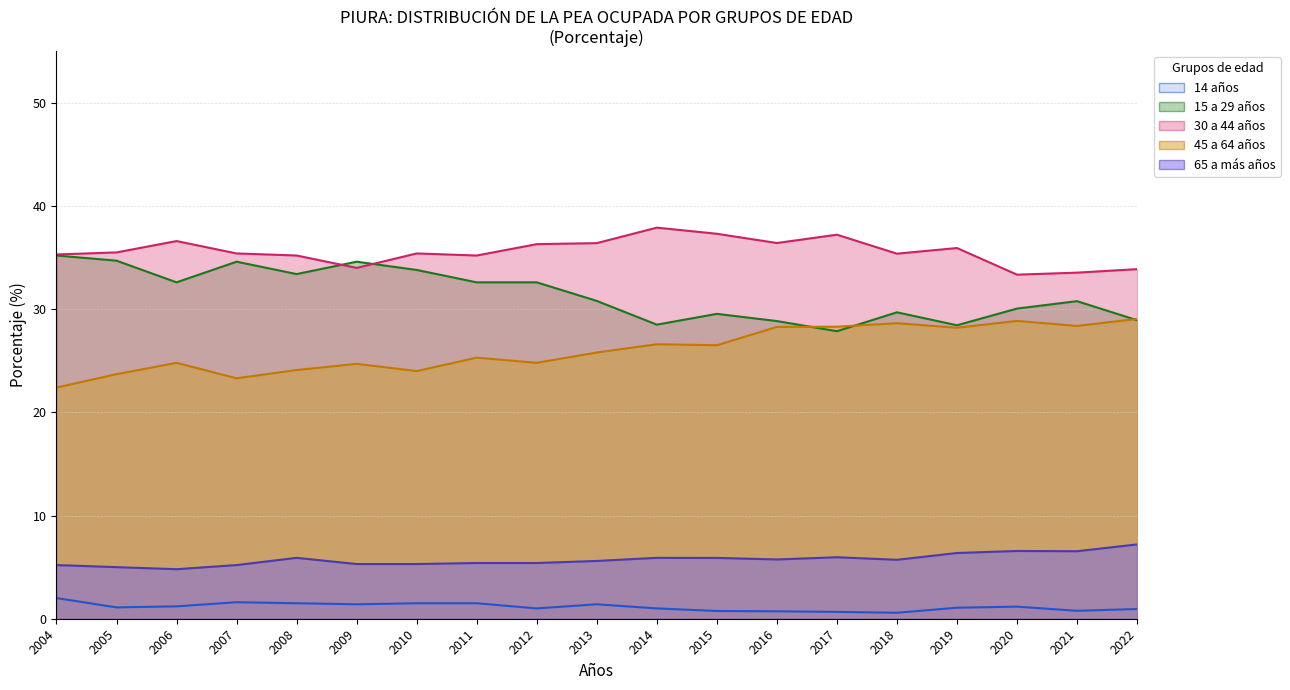

After their last crossing, which series has the higher values: 45 a 64 años or 15 a 29 años?

45 a 64 años